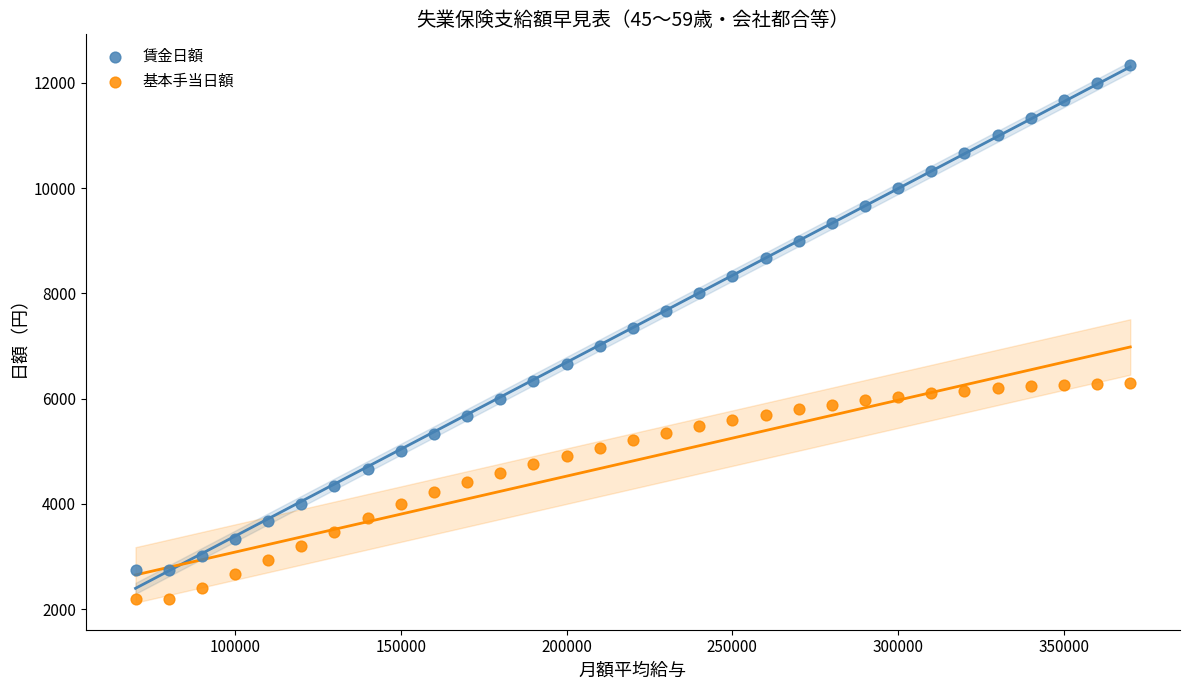

What are all the series names shown in the legend?

賃金日額, 基本手当日額